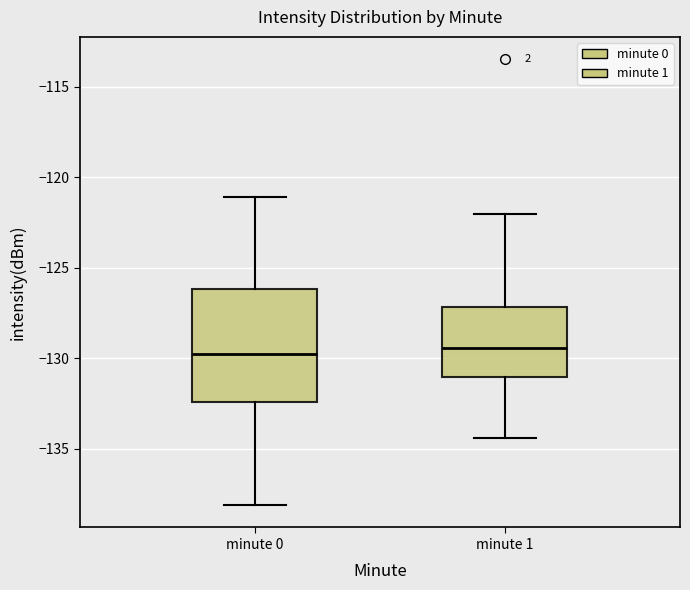

Where does the lower whisker of the box for minute 1 end on the y-axis? The values are not printed on the chart, so give them approximately, as read against the axis.

-134.5